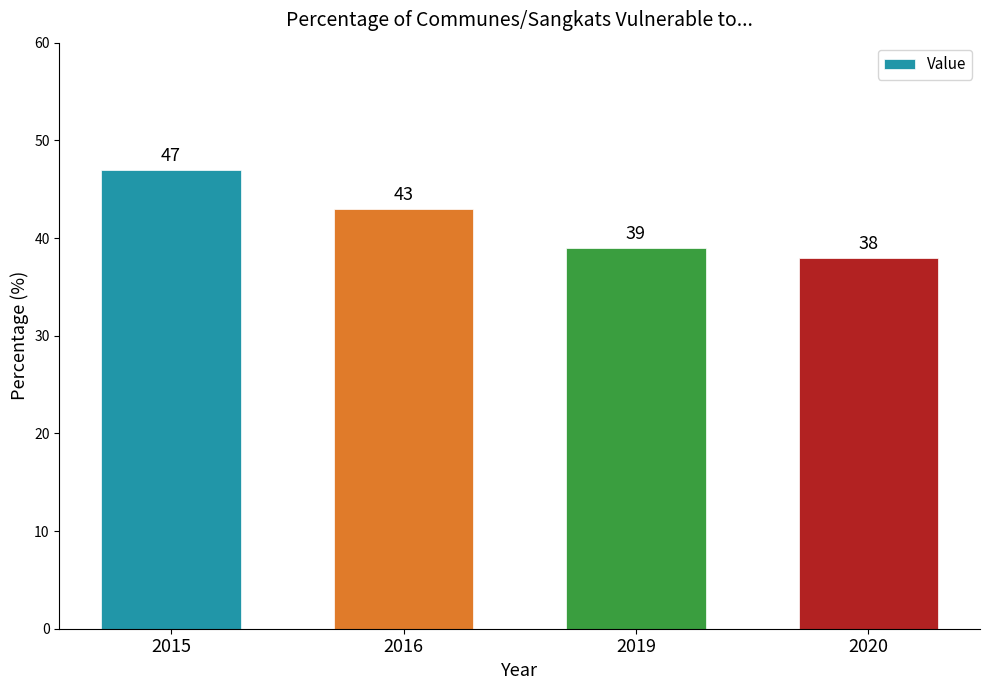

List the labels in order of value, largest first.

2015, 2016, 2019, 2020